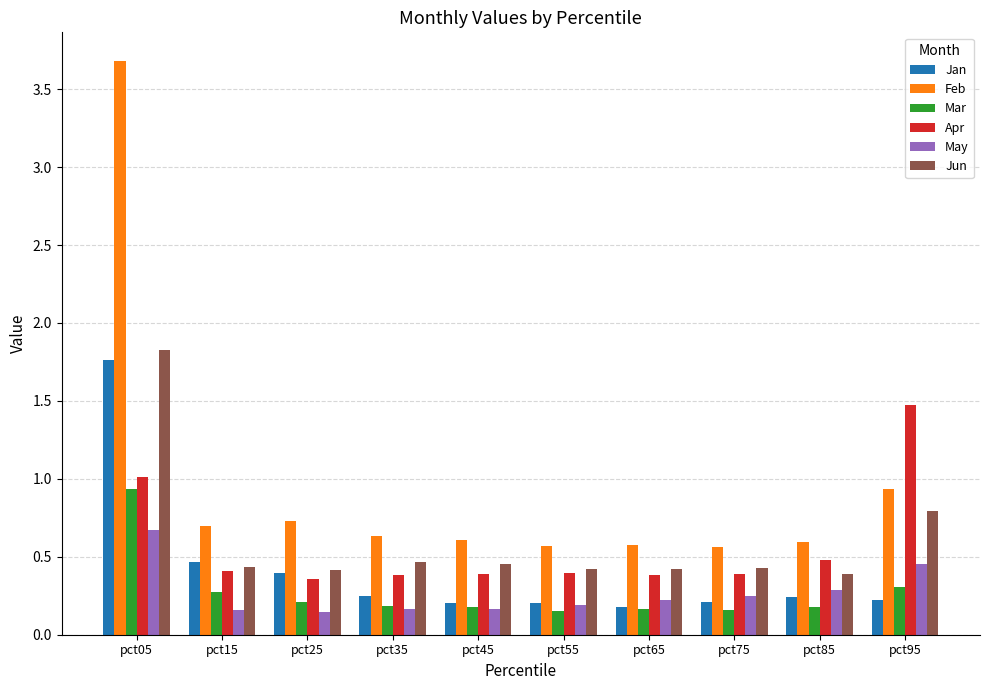

Is it true that Jun equals 1.8 at pct05?

True